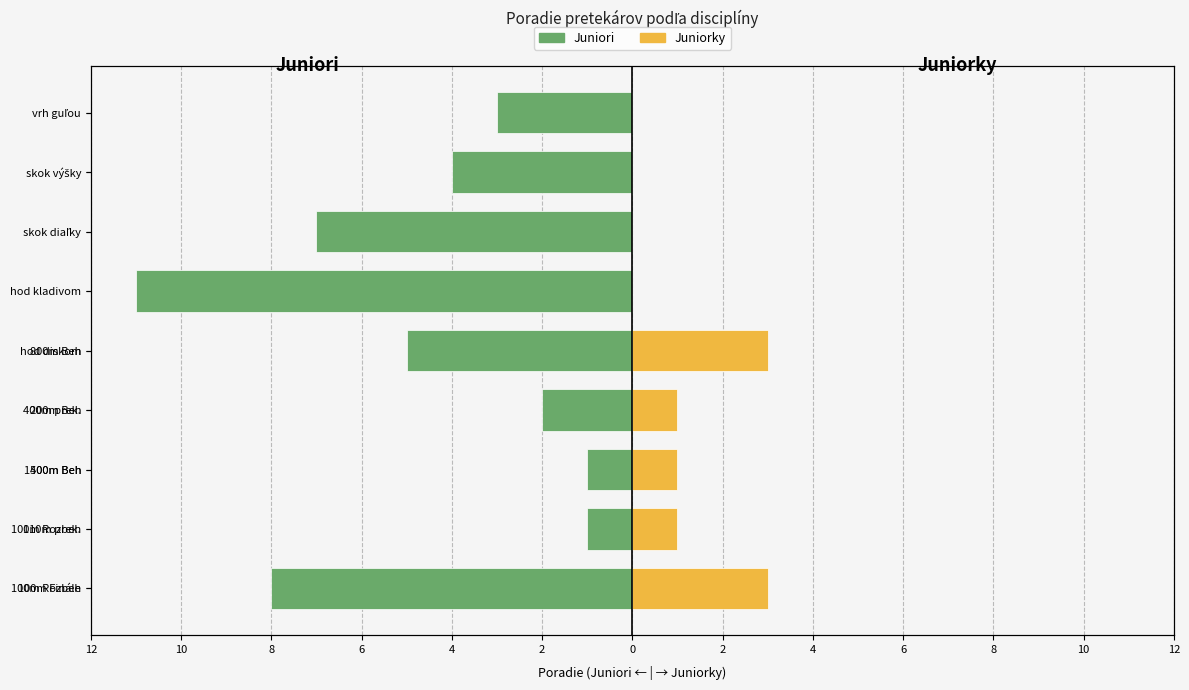

Between 200m Beh and 800m Beh, which series saw the biggest shift?

Juniori